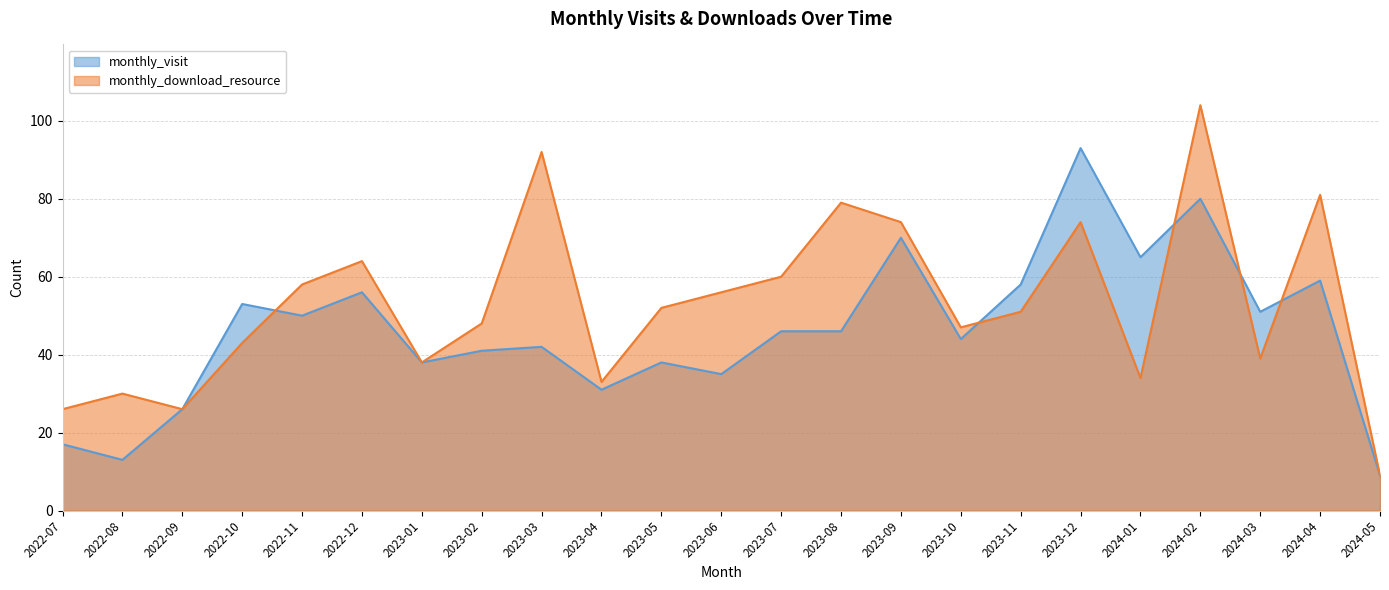

The monthly_visit series shows 9 at 2022-07. True or false?

False